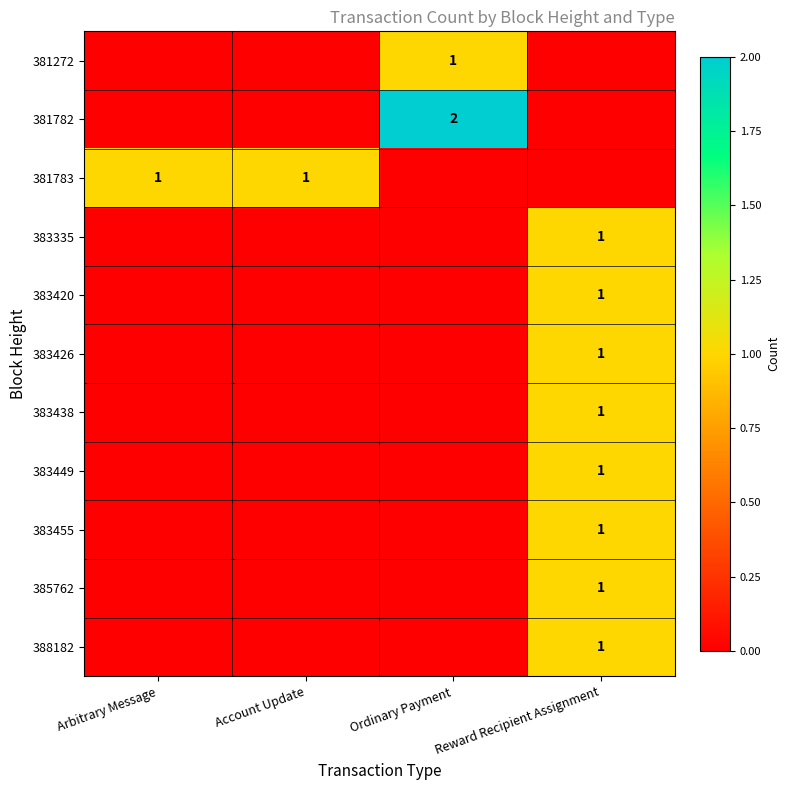

Is it true that 381272 equals 1 at Ordinary Payment?

True